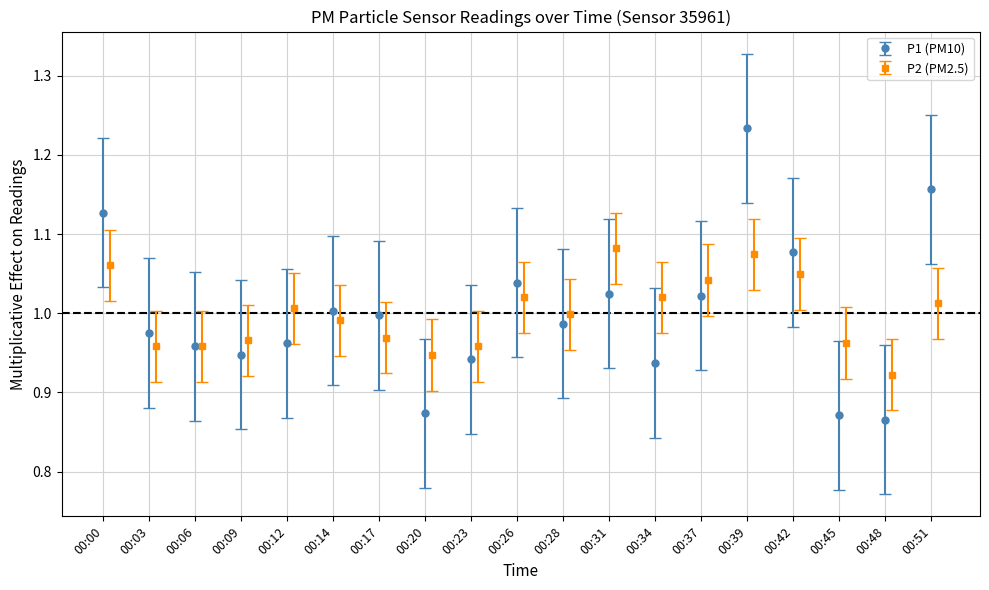

How many lines are shown in the chart?

2